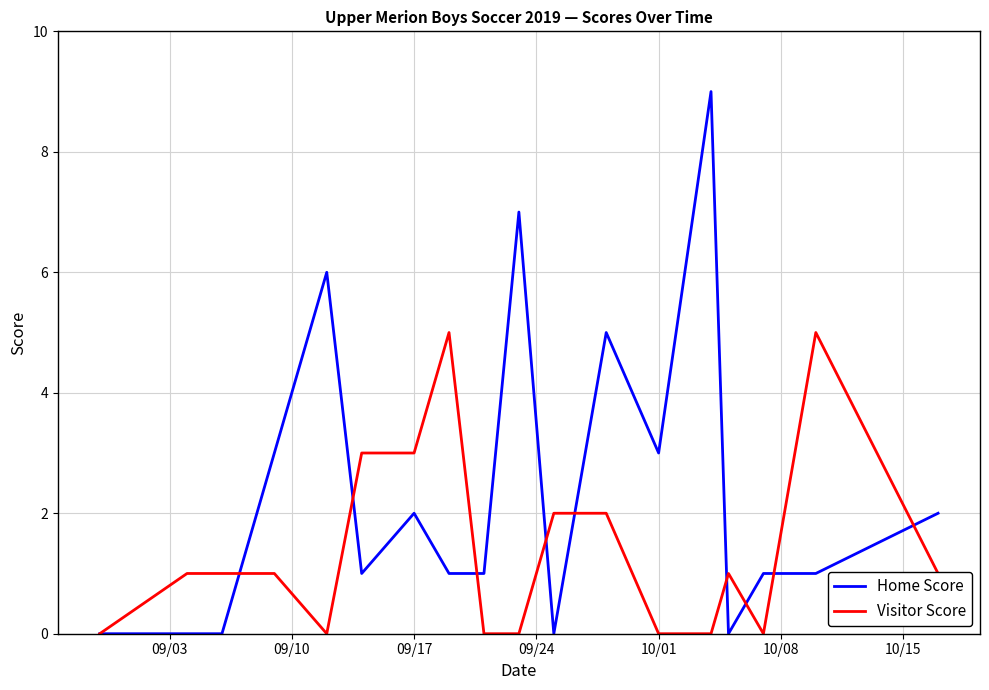

Rank the series by their maximum value, from lowest to highest.

Visitor Score, Home Score